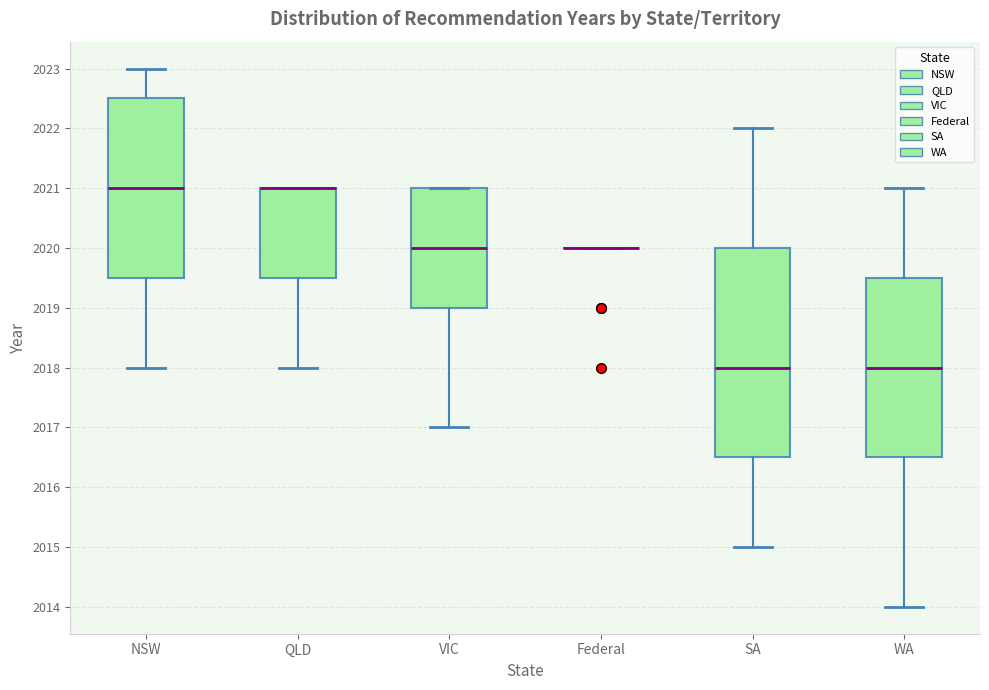

Reading left to right, transcribe this box plot: for each box, give where its median line is, the range the box spans, and where its two whiskers end, as read against the y-axis. The values are not printed on the chart, so give them approximately, as read against the axis.

NSW: median 2021.0, box 2019.5 to 2022.5, whiskers 2018.0 to 2023.0
QLD: median 2021.0 (drawn on the box's upper edge), box 2019.5 to 2021.0, whiskers 2018.0 to 2021.0
VIC: median 2020.0, box 2019.0 to 2021.0, whiskers 2017.0 to 2021.0
Federal: box collapsed to a line at 2020.0, whiskers 2020.0 to 2020.0
SA: median 2018.0, box 2016.5 to 2020.0, whiskers 2015.0 to 2022.0
WA: median 2018.0, box 2016.5 to 2019.5, whiskers 2014.0 to 2021.0